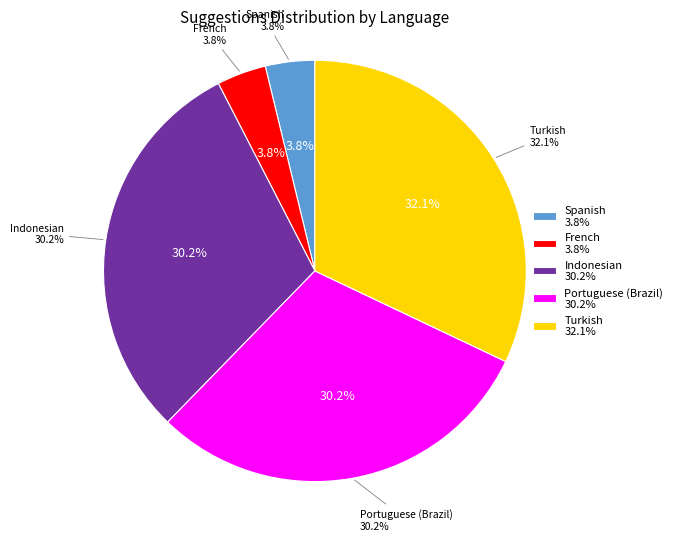

Which category has the biggest portion of the pie?

Turkish